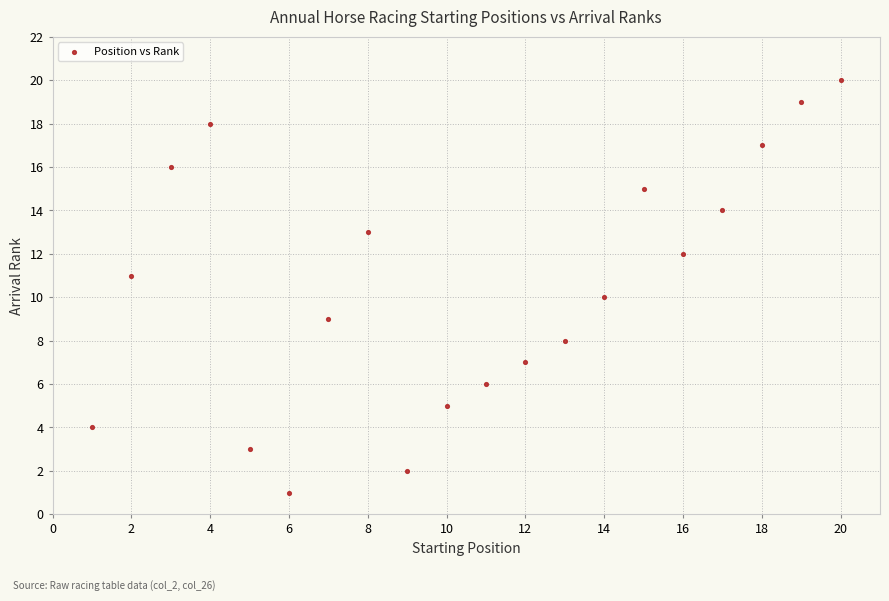

What is the range of Y values (max minus min)?

19